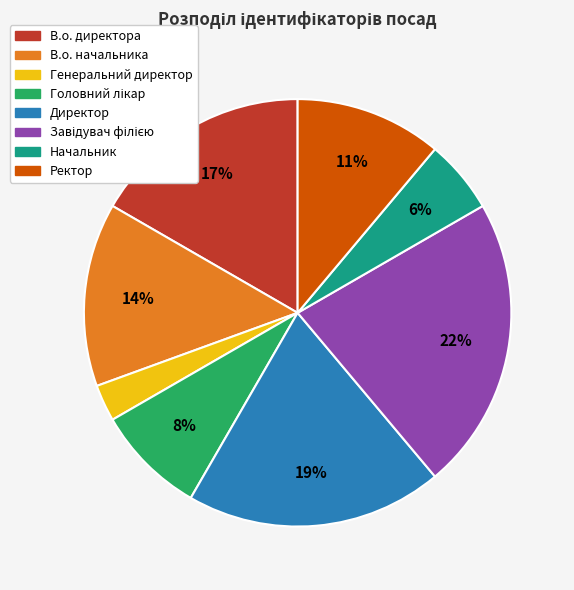

Is it true that В.о. начальника is 14% of the pie?

True